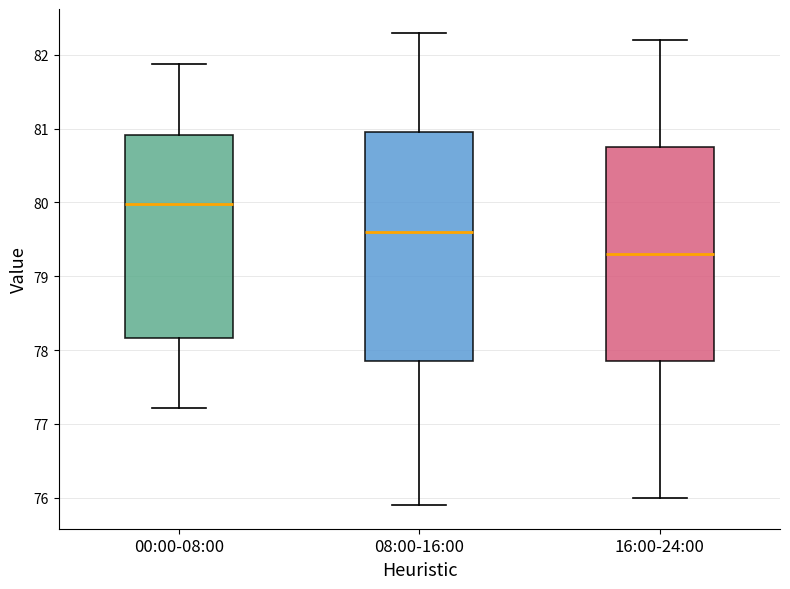

Reading left to right, transcribe this box plot: for each box, give where its median line is, the range the box spans, and where its two whiskers end, as read against the y-axis. The values are not printed on the chart, so give them approximately, as read against the axis.

00:00-08:00: median 80.0, box 78.2 to 80.9, whiskers 77.2 to 81.9
08:00-16:00: median 79.6, box 77.9 to 81.0, whiskers 75.9 to 82.3
16:00-24:00: median 79.3, box 77.9 to 80.8, whiskers 76.0 to 82.2